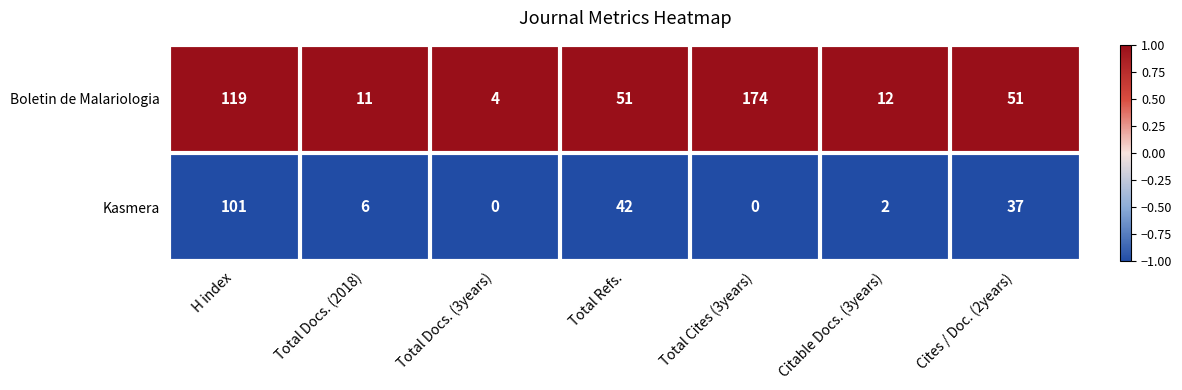

Where is Kasmera nearest to the value 50?

Total Refs.